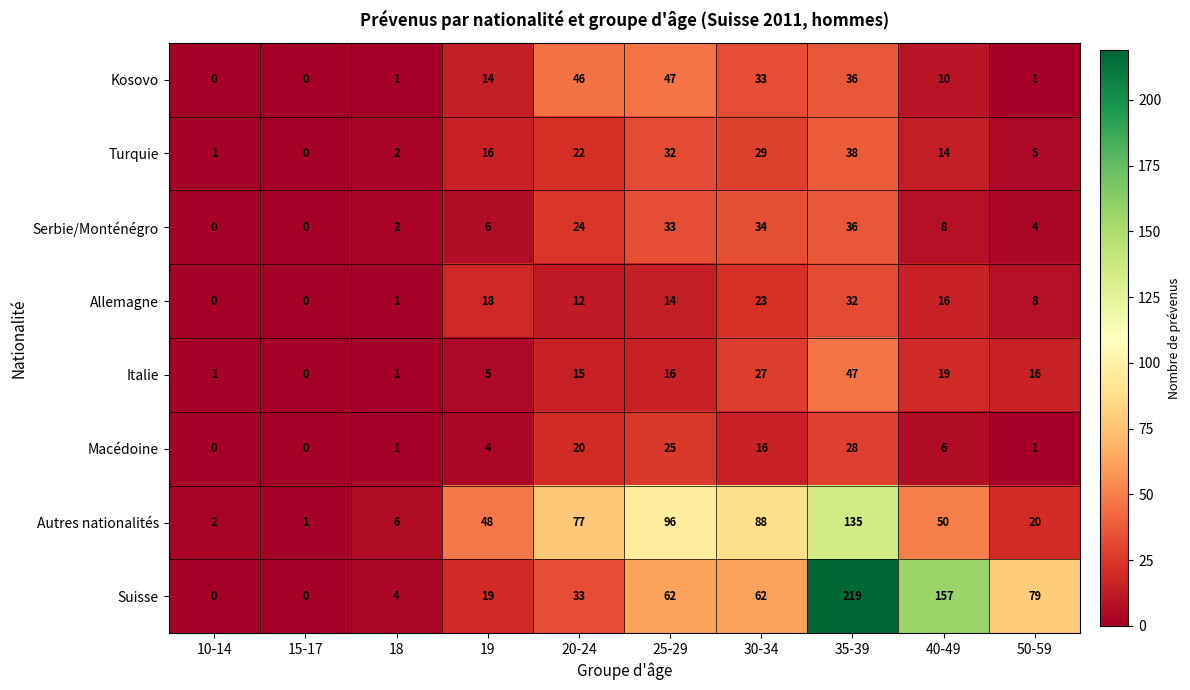

True or false: Macédoine has a value of 18 at 10-14.

False